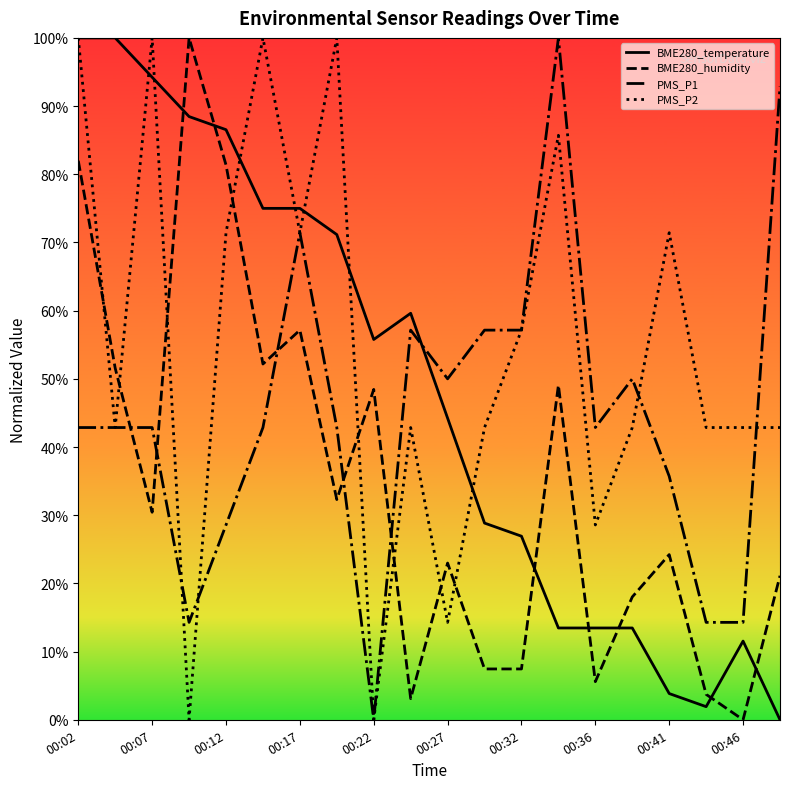

Which series has the largest total across all categories?

PMS_P2